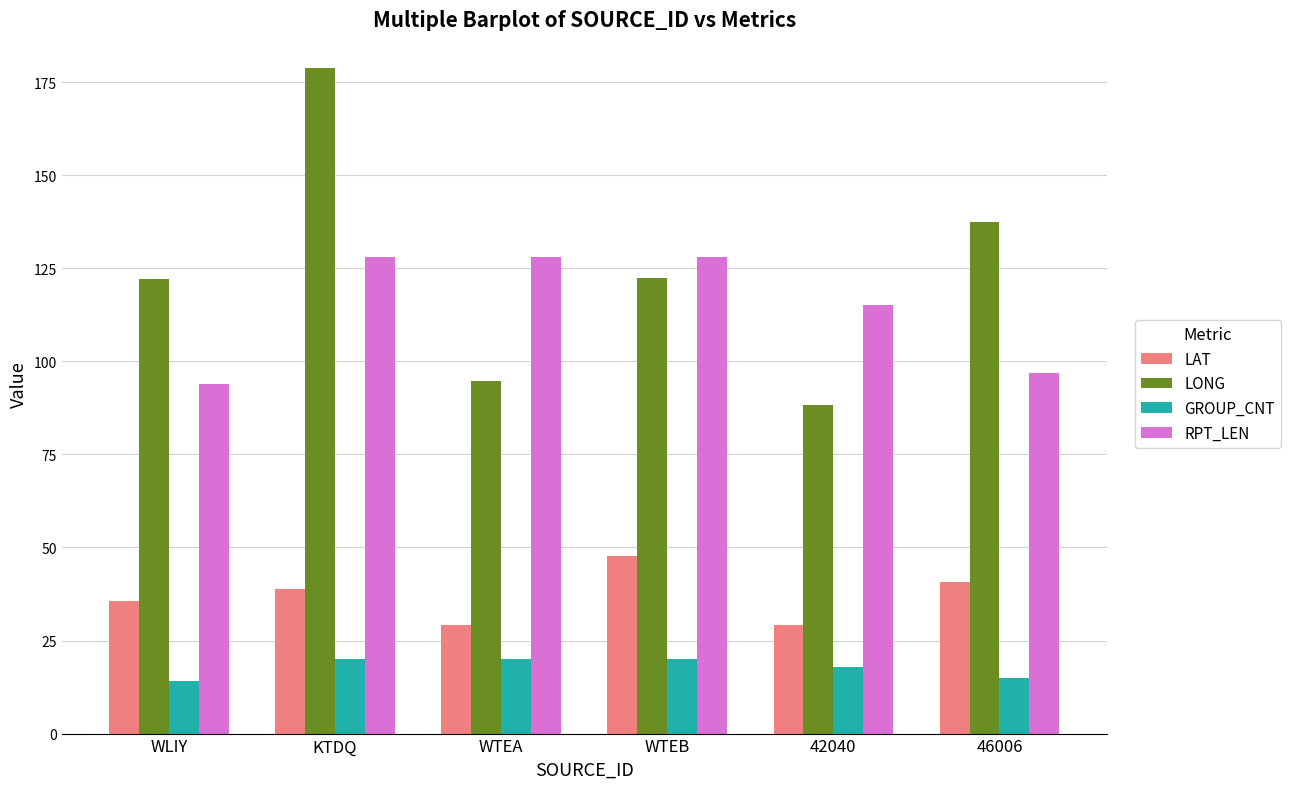

The value of RPT_LEN at 42040 is 115.0. True or false?

True